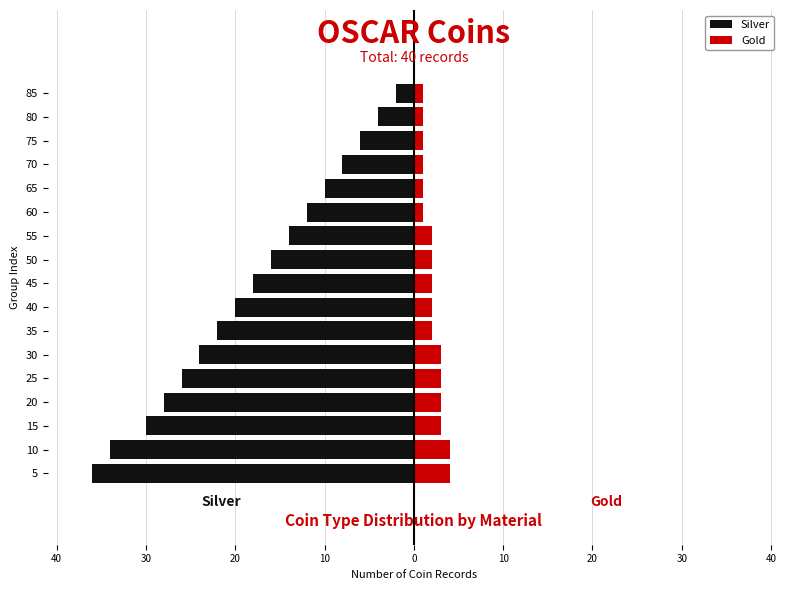

At how many categories does at least one series exceed -20?

17